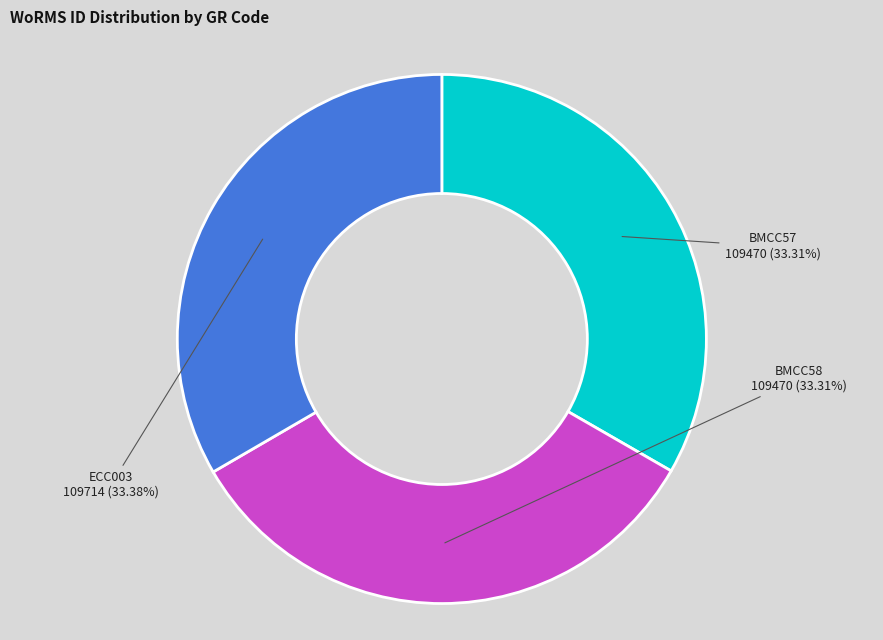

Do BMCC58 and BMCC57 together represent more than half of the pie?

Yes